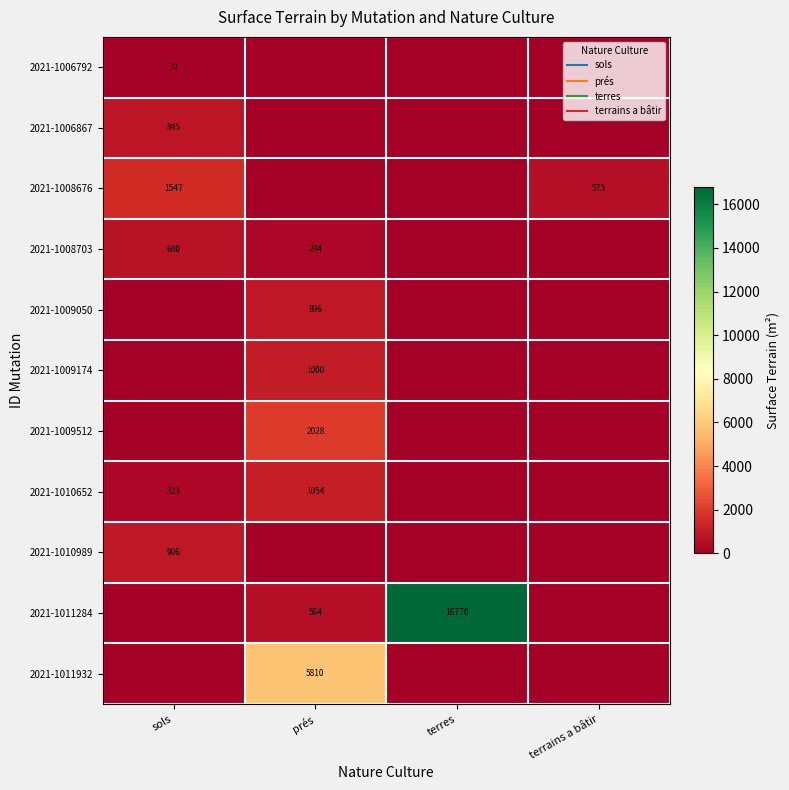

The value of 2021-1011932 at terres is 0. True or false?

True